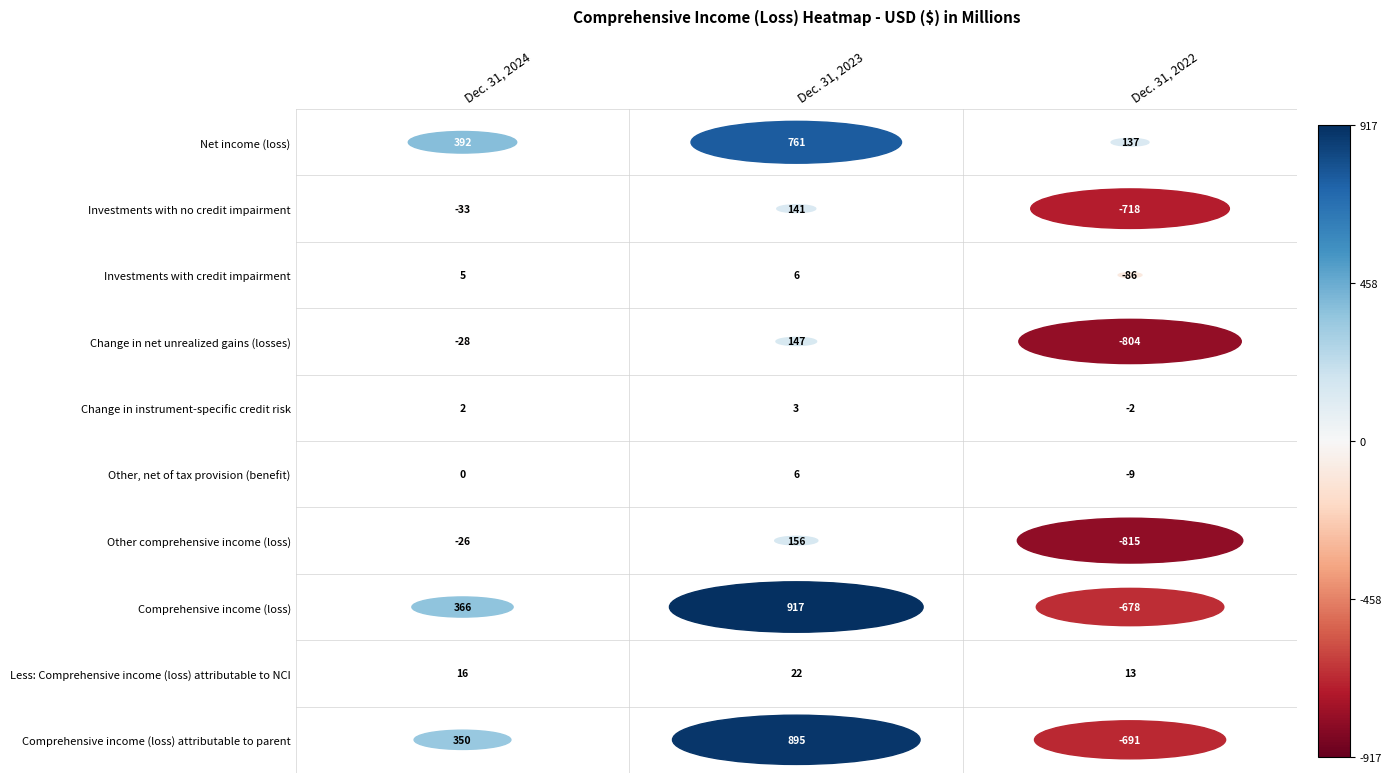

Where is Change in instrument-specific credit risk nearest to the value 0?

Dec. 31, 2024